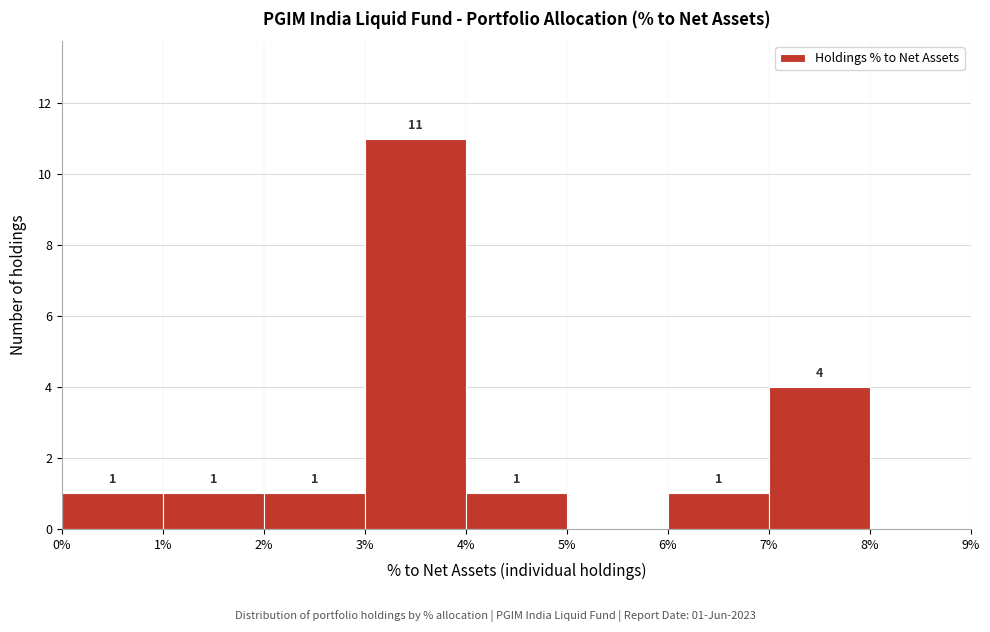

Which range on the x-axis has the tallest bar?

3% to 4%